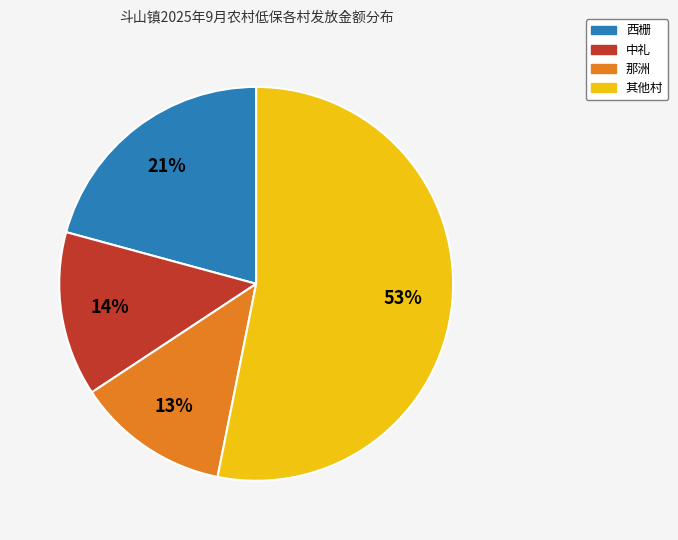

Is there any slice that represents more than half of the pie?

Yes